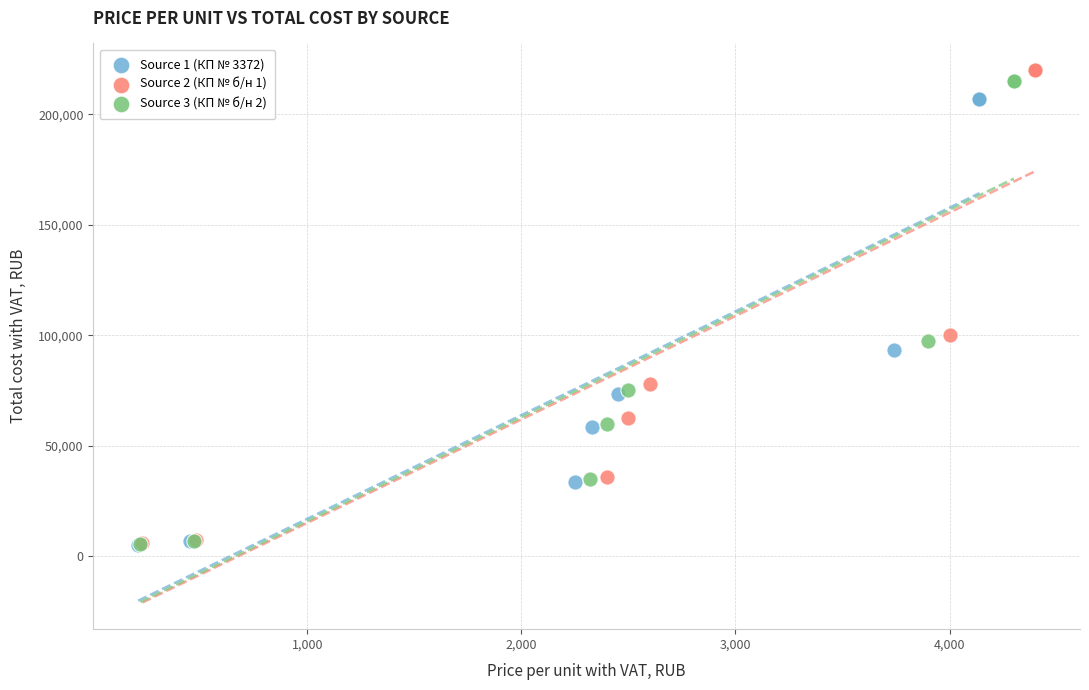

Which series has the widest spread of Y values?

Source 2 (КП № б/н 1)